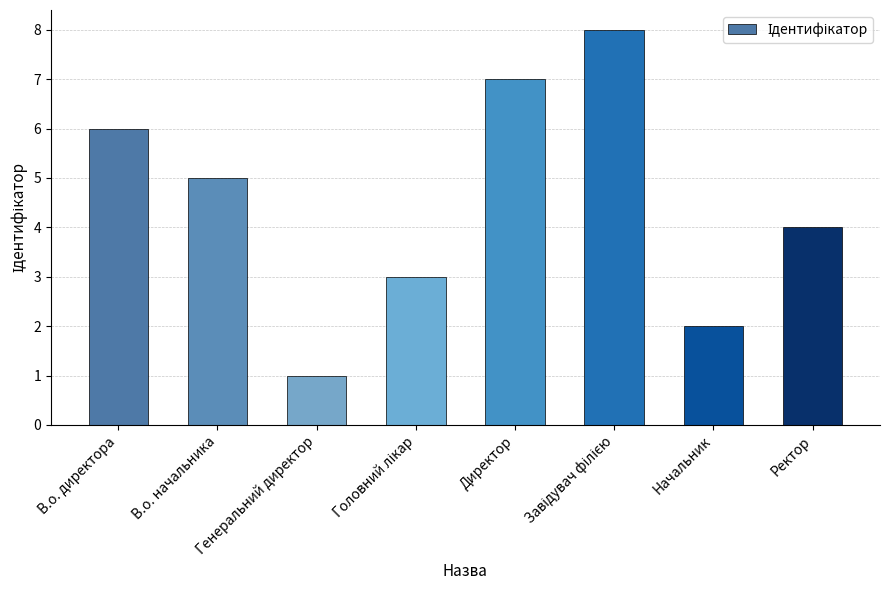

What is the difference between the maximum and minimum values?

7